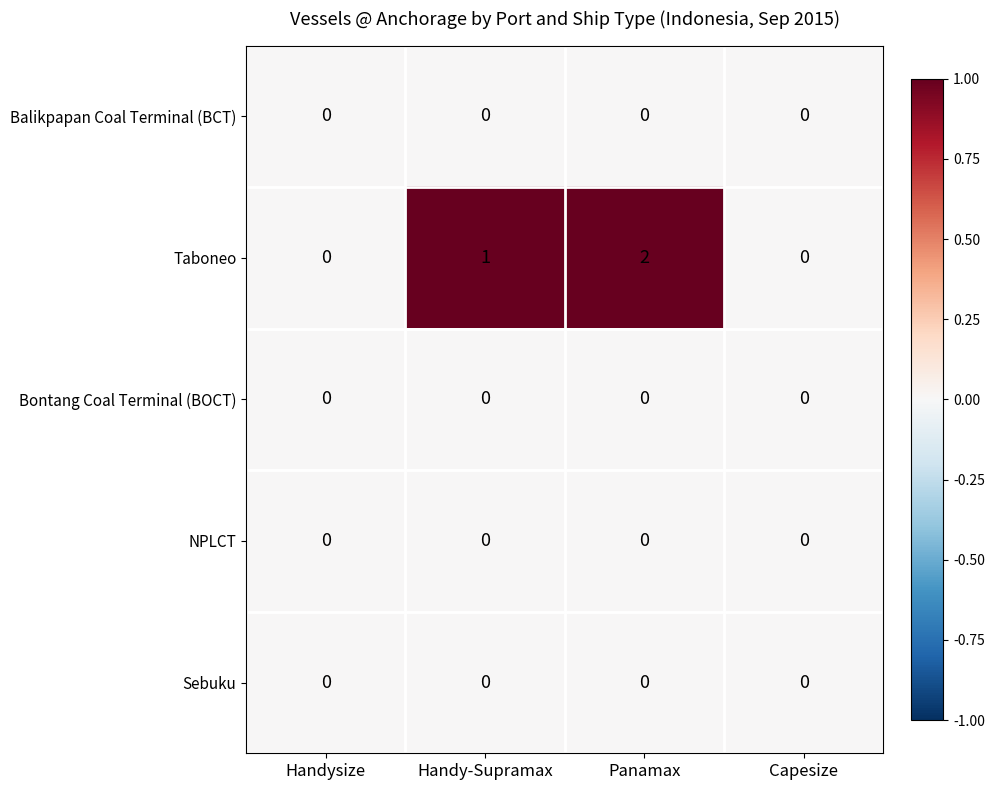

The Balikpapan Coal Terminal (BCT) series shows 0 at Handysize. True or false?

True